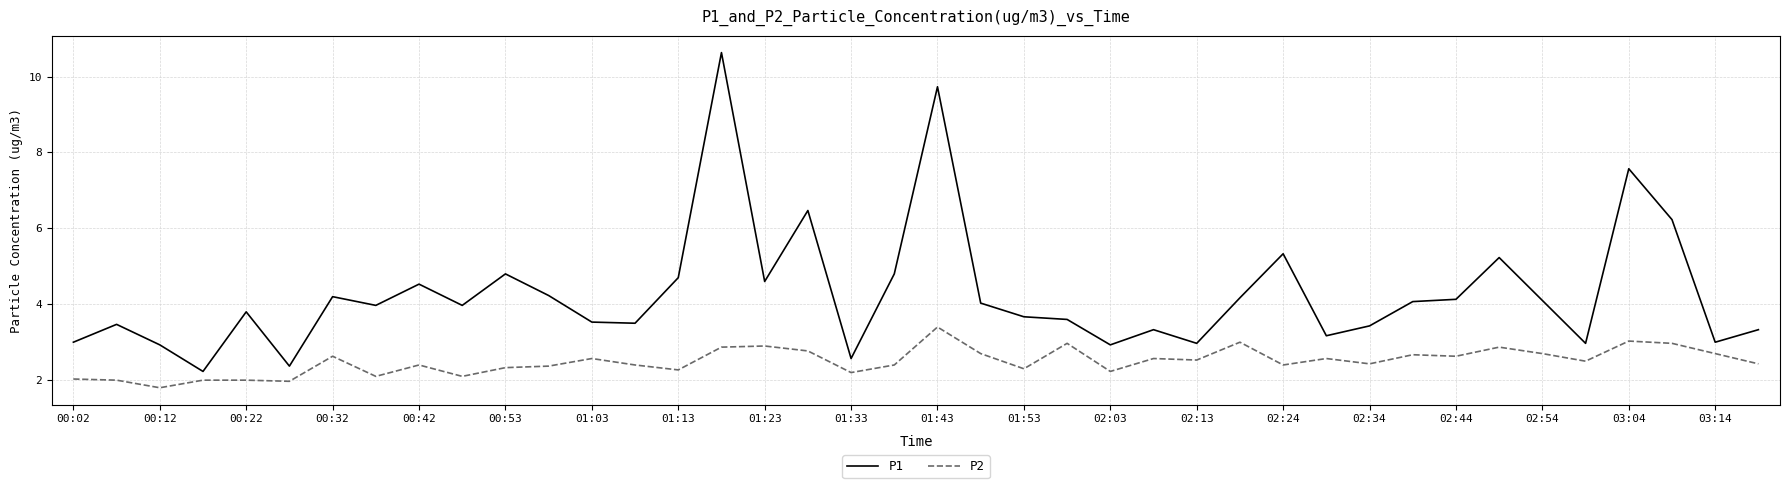

How many series are shown in this chart?

2